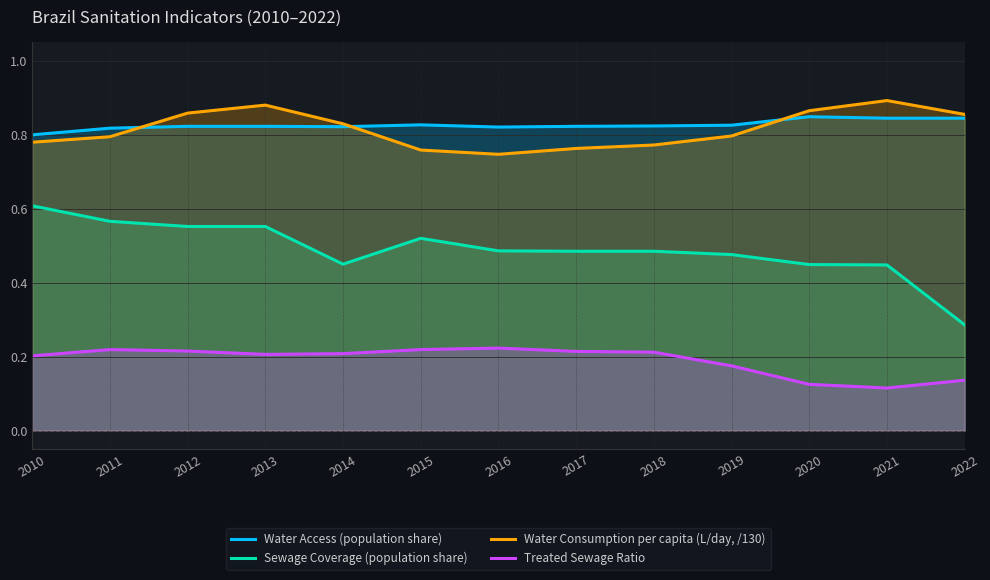

What are all the series names shown in the legend?

Water Access (population share), Sewage Coverage (population share), Water Consumption per capita (L/day, /130), Treated Sewage Ratio